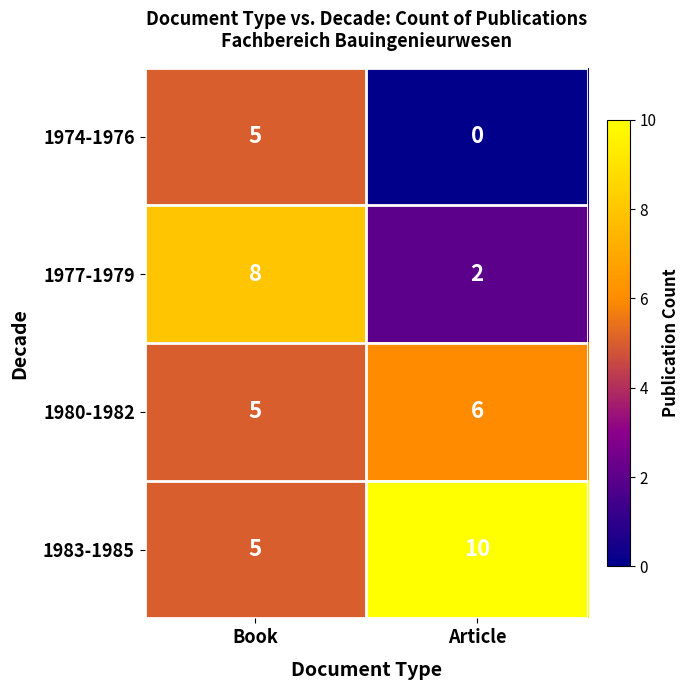

True or false: 1980-1982 has a value of 8 at Article.

False